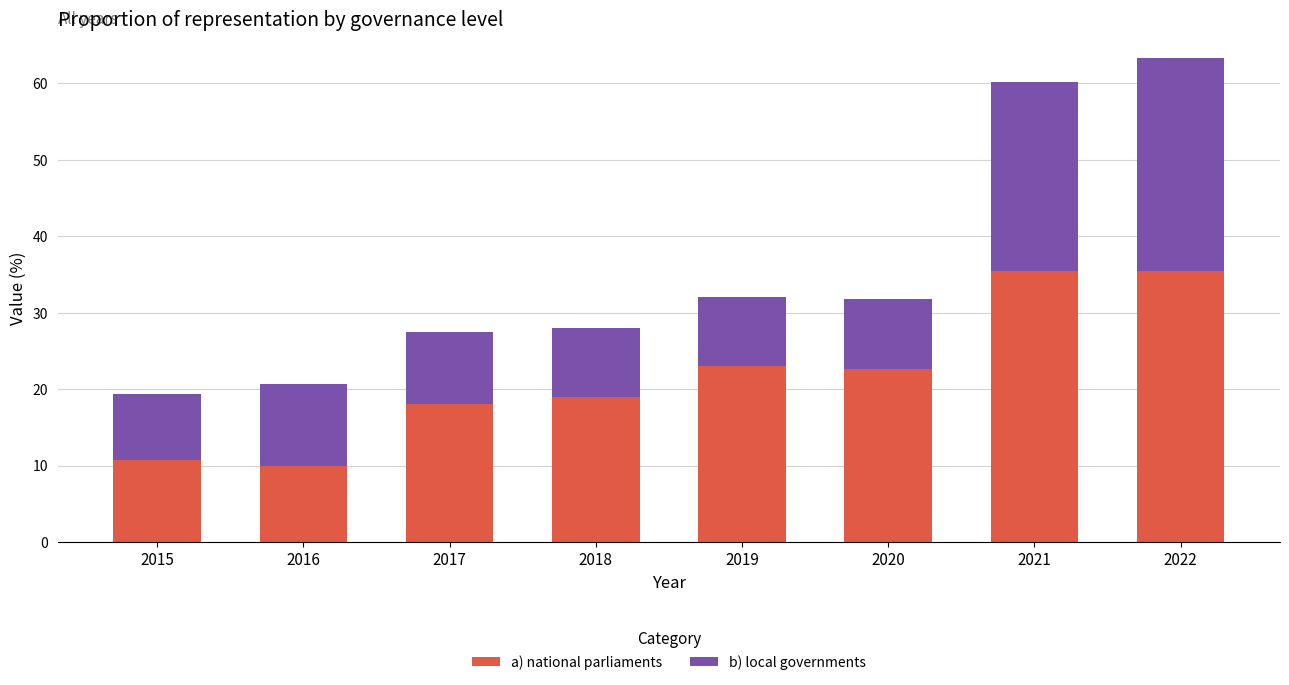

What is the total value across all series at 2021?

60.2